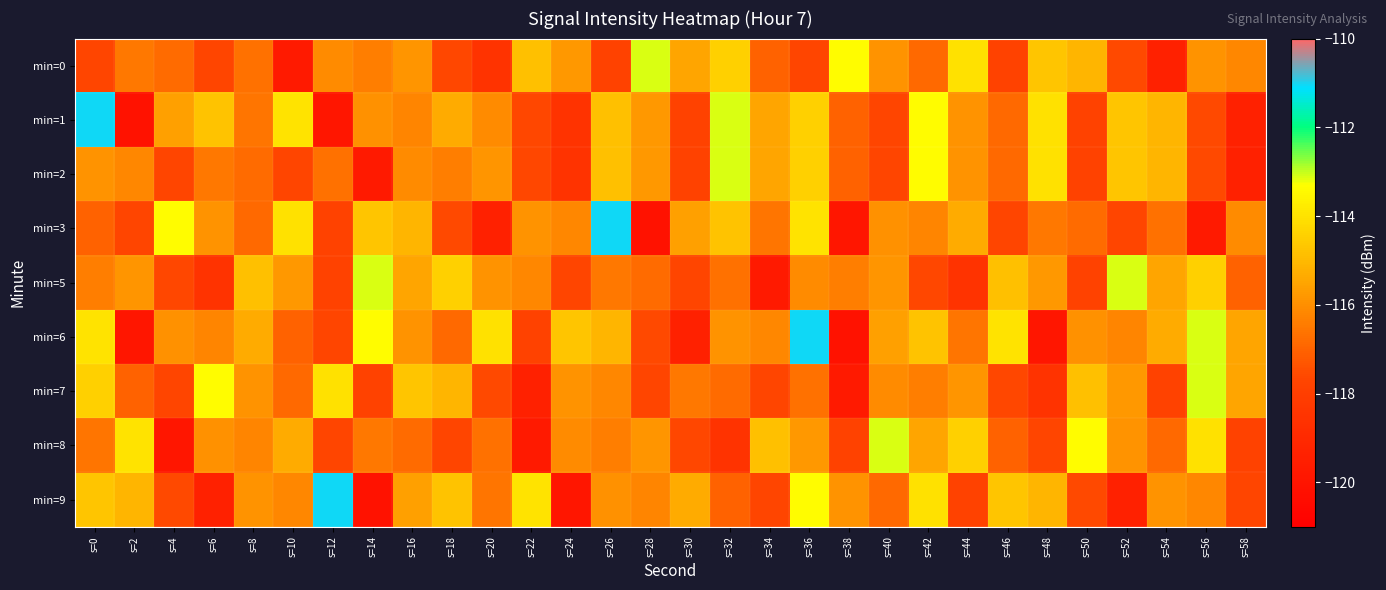

At which category does the chart reach its minimum across all series?

s=2